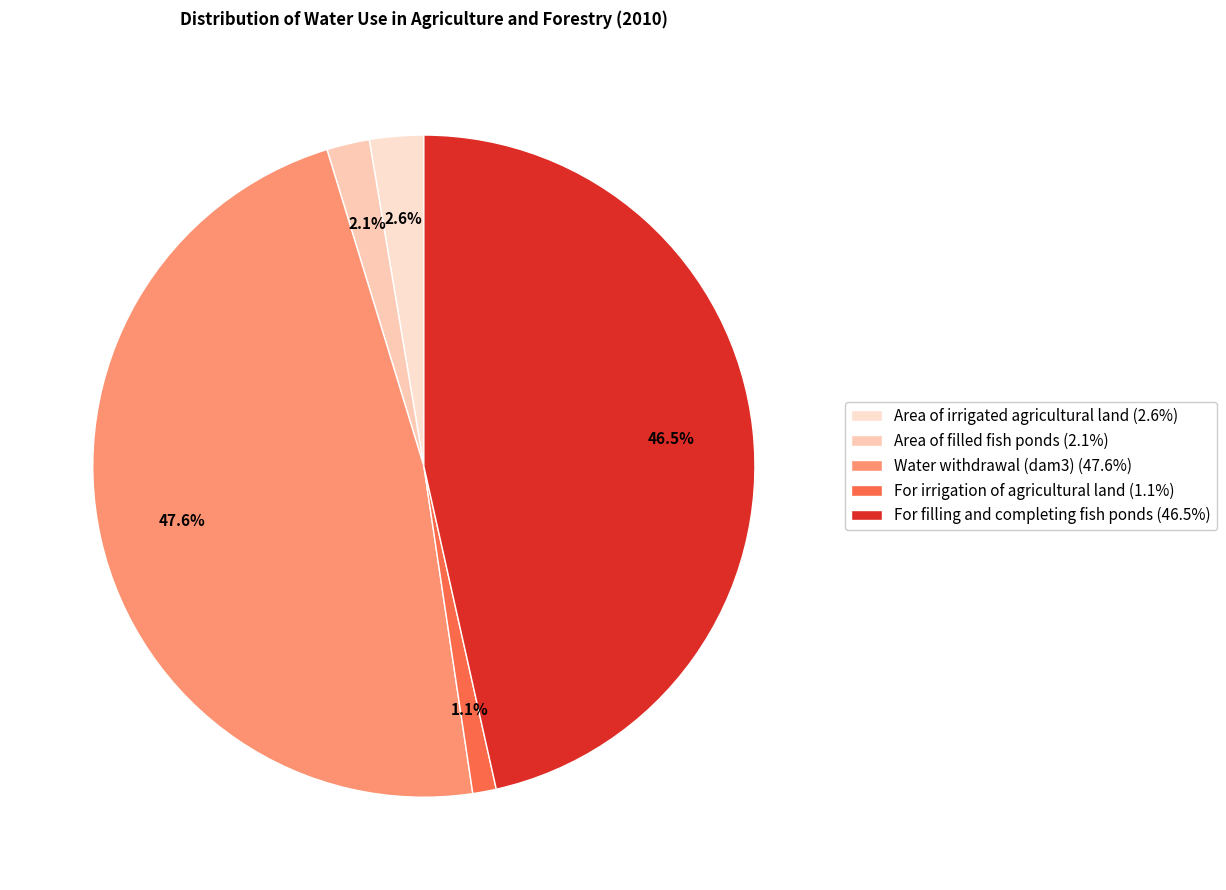

Does Area of filled fish ponds account for over 50% of the chart?

No